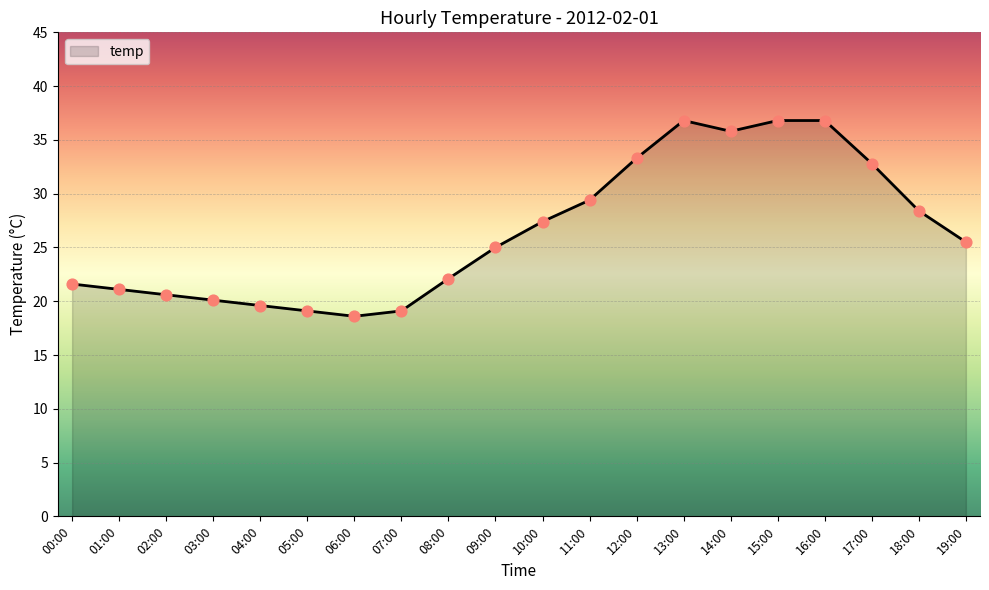

What is the change in value from 06:00 to 17:00?

+14.2